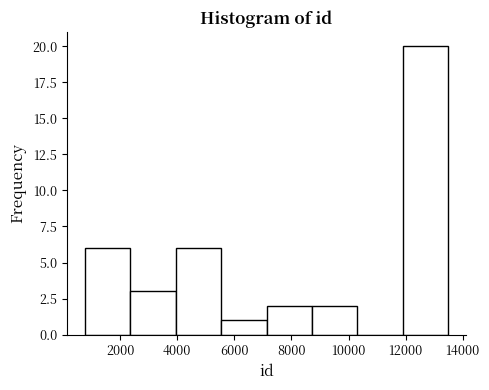

What is the height of the bar covering 8800 to 10400 on the x-axis? Neither the bar edges nor the heights are printed on the chart, so give them approximately, as read against the axes.

2